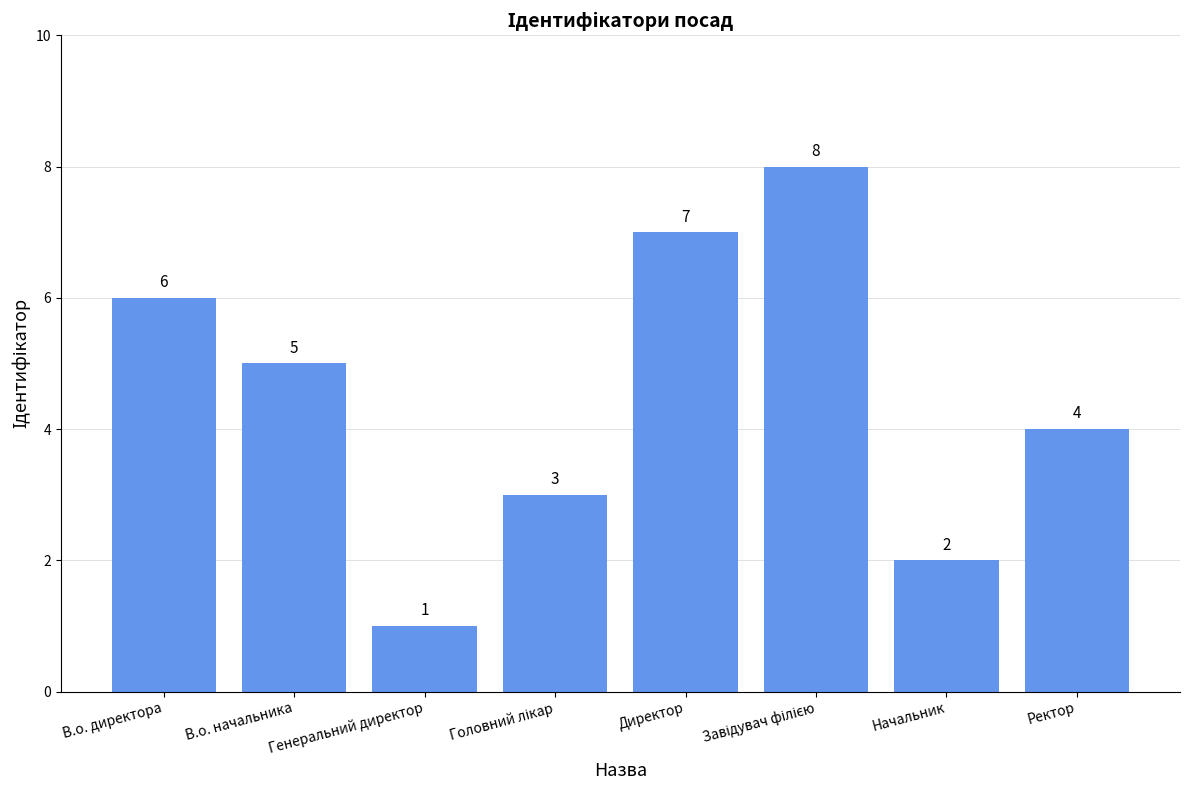

Reading right to left, extract all data points from this chart.

4	2	8	7	3	1	5	6